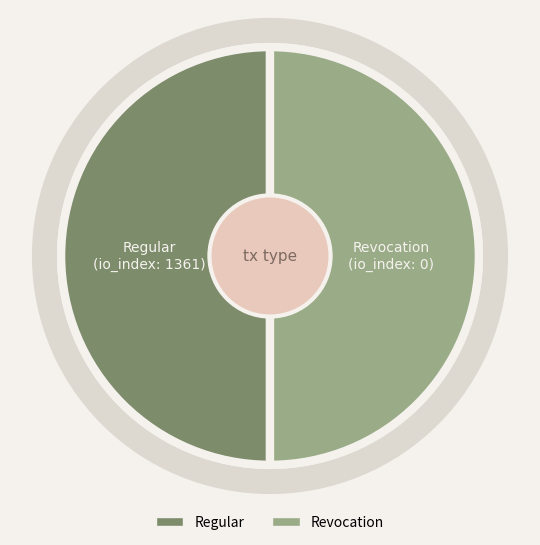

What is the ratio of the value at Revocation to the value at Regular?

1.0